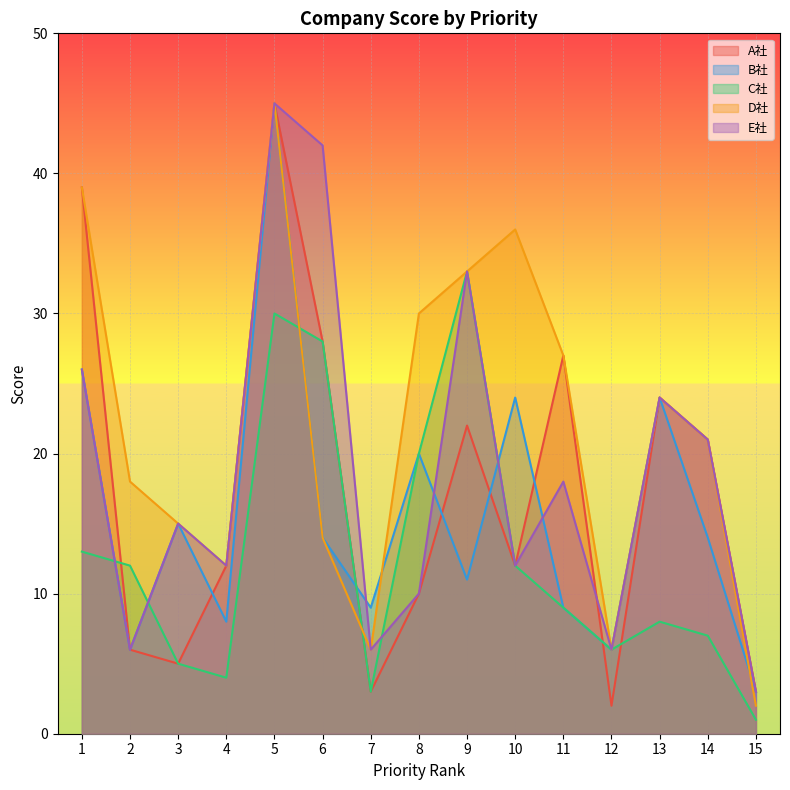

Which series changed the most between 1 and 11?

B社